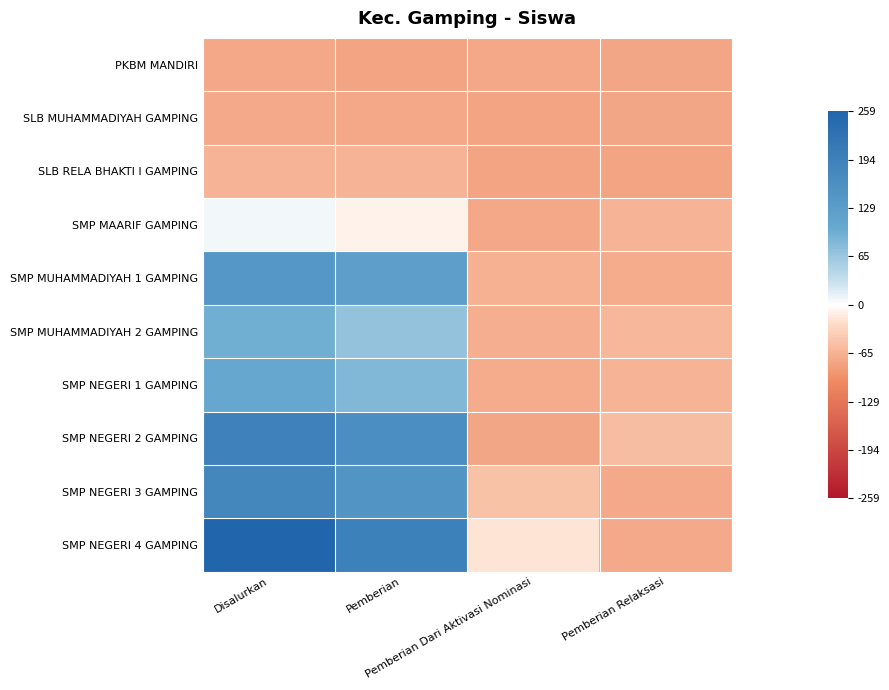

Reading right to left, list all the values displayed in this chart.

PKBM MANDIRI: Pemberian Relaksasi=-76.3	Pemberian Dari Aktivasi Nominasi=-74.3	Pemberian=-77.3	Disalurkan=-73.3
SLB MUHAMMADIYAH GAMPING: Pemberian Relaksasi=-76.3	Pemberian Dari Aktivasi Nominasi=-77.3	Pemberian=-73.3	Disalurkan=-72.3
SLB RELA BHAKTI I GAMPING: Pemberian Relaksasi=-77.3	Pemberian Dari Aktivasi Nominasi=-77.3	Pemberian=-64.3	Disalurkan=-64.3
SMP MAARIF GAMPING: Pemberian Relaksasi=-64.3	Pemberian Dari Aktivasi Nominasi=-74.3	Pemberian=-9.3	Disalurkan=6.7
SMP MUHAMMADIYAH 1 GAMPING: Pemberian Relaksasi=-70.3	Pemberian Dari Aktivasi Nominasi=-65.3	Pemberian=123.7	Disalurkan=142.7
SMP MUHAMMADIYAH 2 GAMPING: Pemberian Relaksasi=-60.3	Pemberian Dari Aktivasi Nominasi=-67.3	Pemberian=69.7	Disalurkan=96.7
SMP NEGERI 1 GAMPING: Pemberian Relaksasi=-63.3	Pemberian Dari Aktivasi Nominasi=-69.3	Pemberian=83.7	Disalurkan=105.7
SMP NEGERI 2 GAMPING: Pemberian Relaksasi=-54.3	Pemberian Dari Aktivasi Nominasi=-75.3	Pemberian=165.7	Disalurkan=190.7
SMP NEGERI 3 GAMPING: Pemberian Relaksasi=-72.3	Pemberian Dari Aktivasi Nominasi=-49.3	Pemberian=148.7	Disalurkan=181.7
SMP NEGERI 4 GAMPING: Pemberian Relaksasi=-72.3	Pemberian Dari Aktivasi Nominasi=-18.3	Pemberian=194.7	Disalurkan=258.7